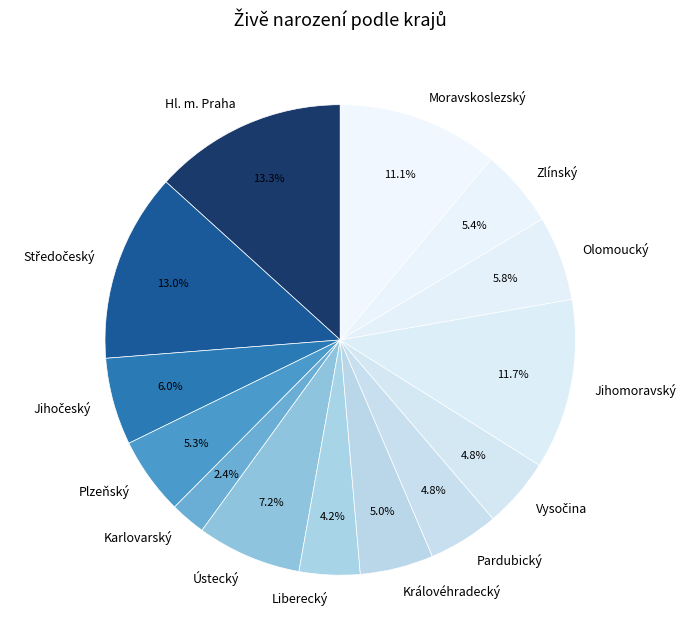

To the nearest percent, what percentage of the pie is Plzeňský?

5%